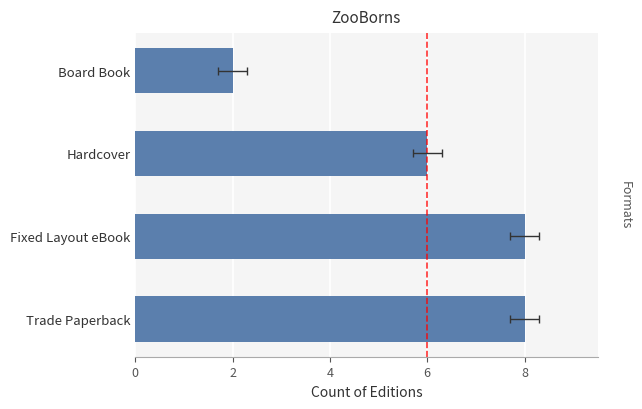

The value at Fixed Layout eBook is 8. True or false?

True